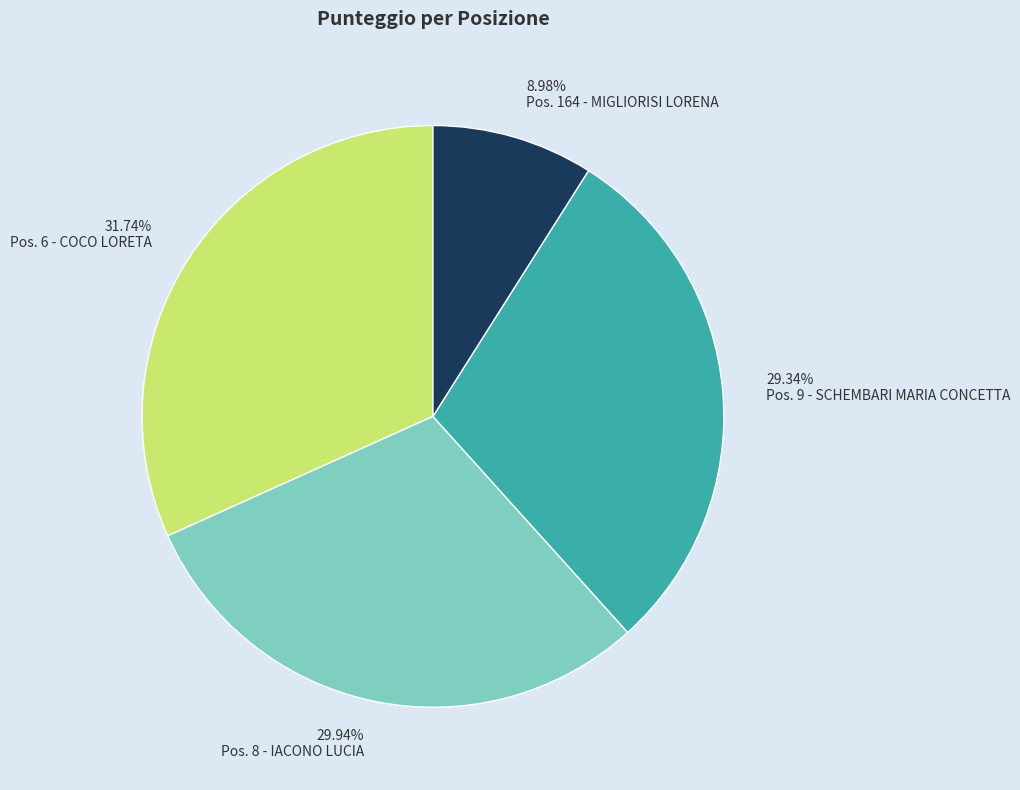

Is there any slice that represents more than half of the pie?

No